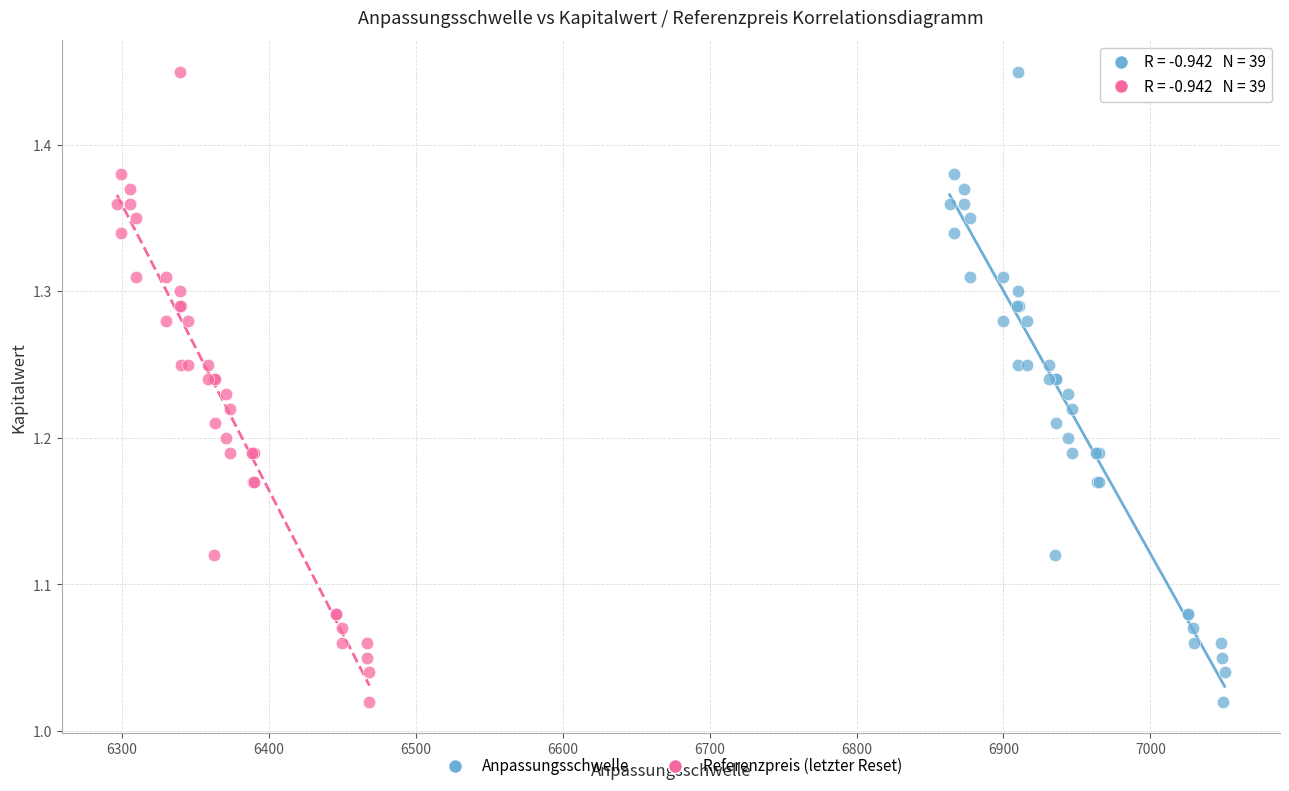

What are all the series names shown in the legend?

Anpassungsschwelle, Referenzpreis (letzter Reset)